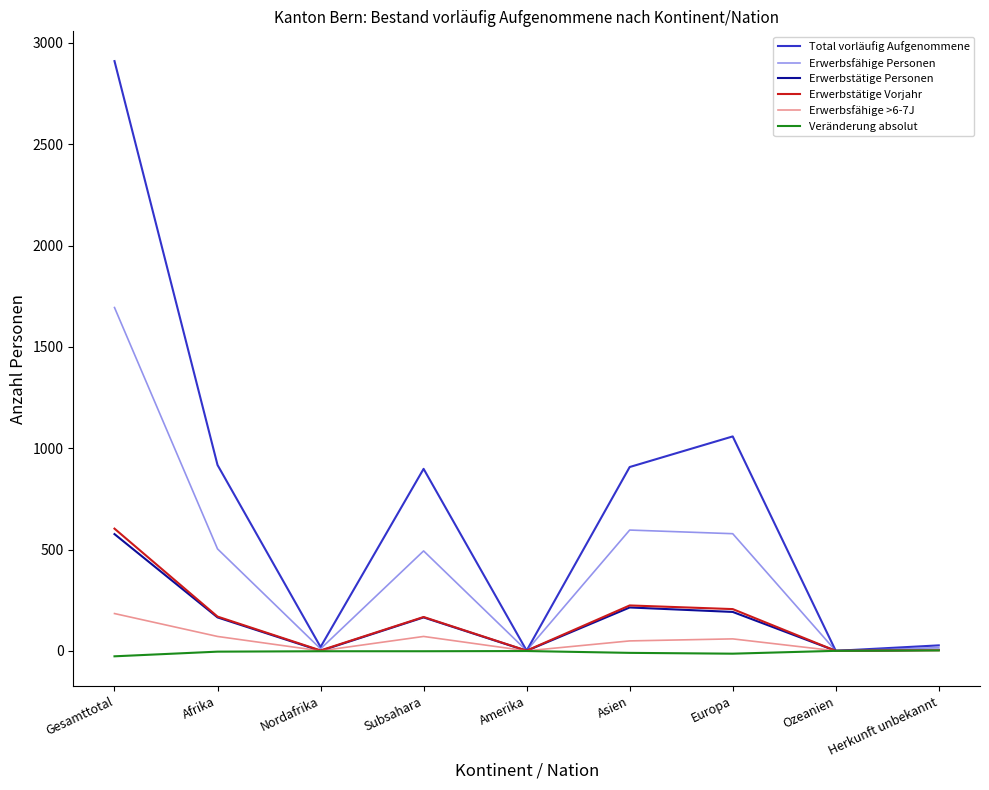

What is the highest value of the Erwerbstätige Personen series?

576